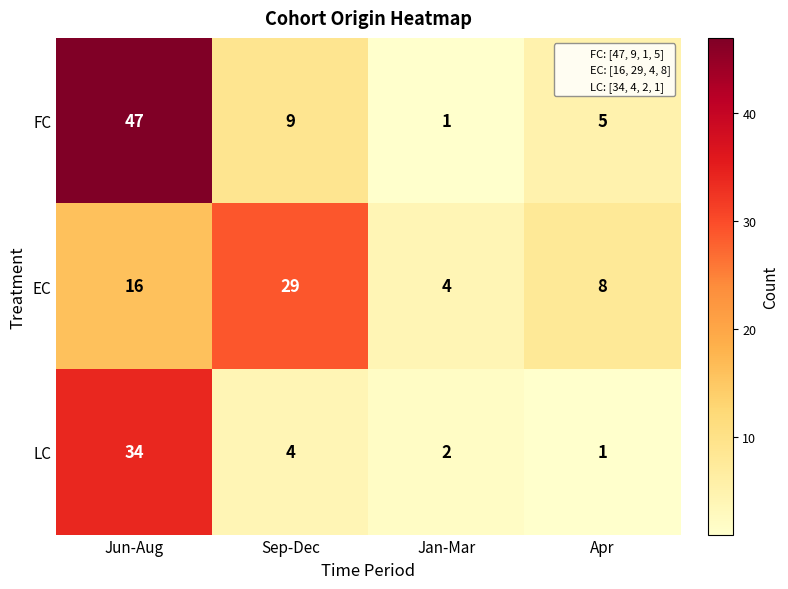

Reading left to right, what are all the values shown in this chart?

FC: 47	9	1	5
EC: 16	29	4	8
LC: 34	4	2	1